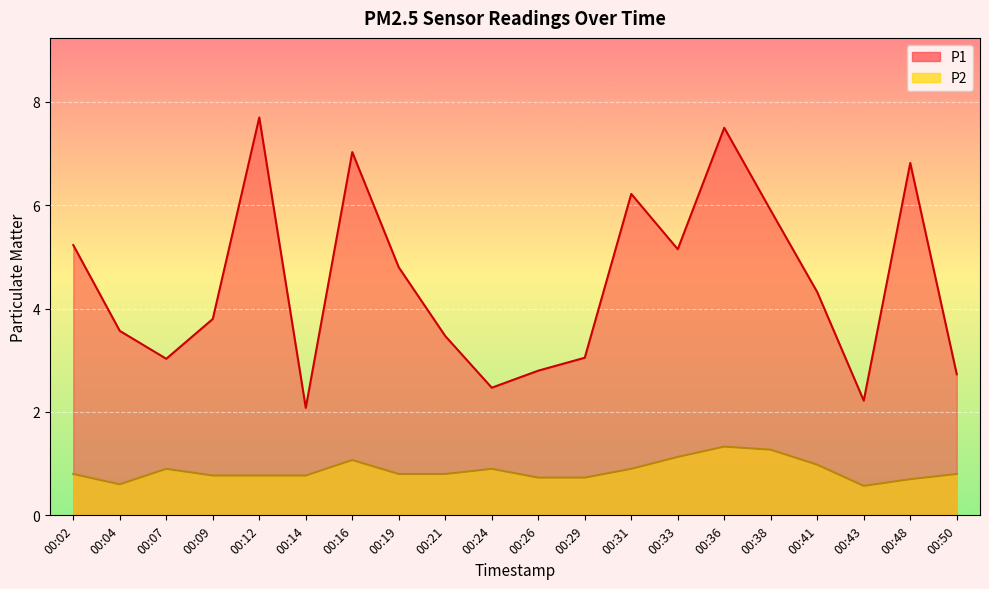

What is the spread (max minus min) of values at 00:26?

2.1